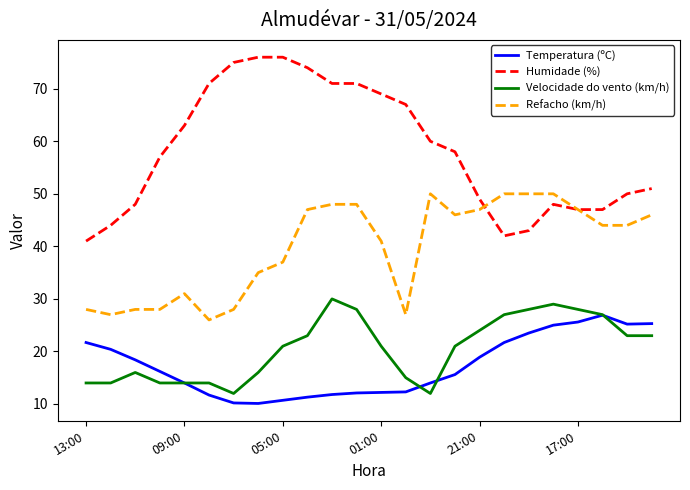

What is the lowest value of the Velocidade do vento (km/h) series?

12.0